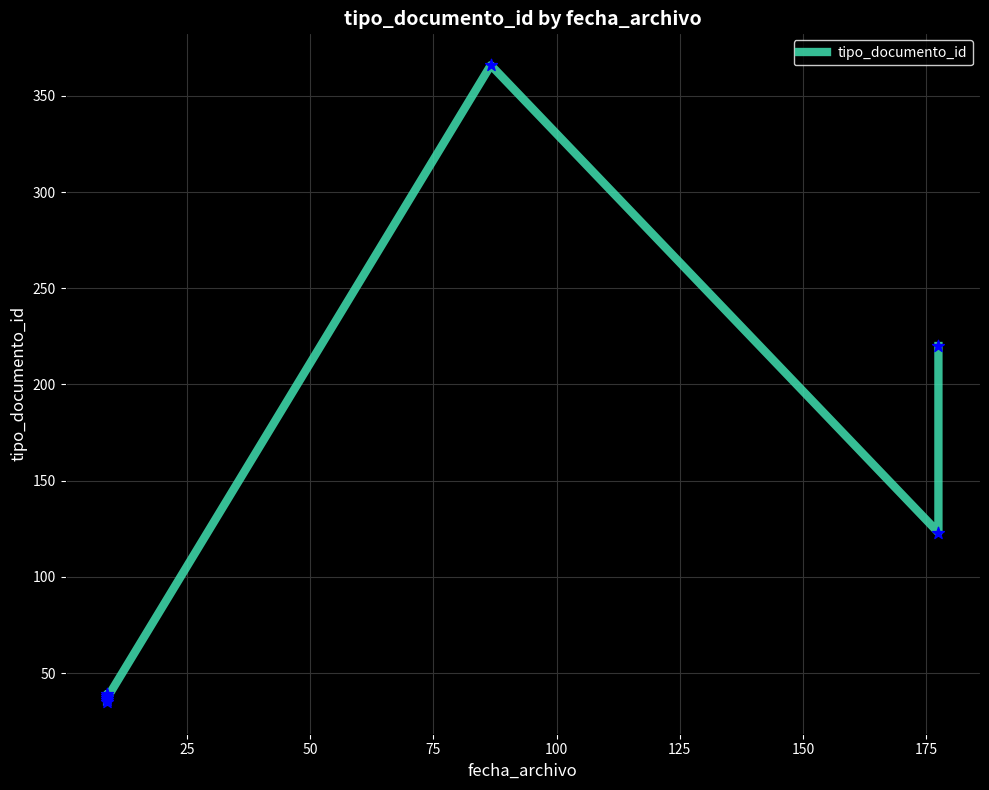

What is the change in value from 25 to 150?

+85